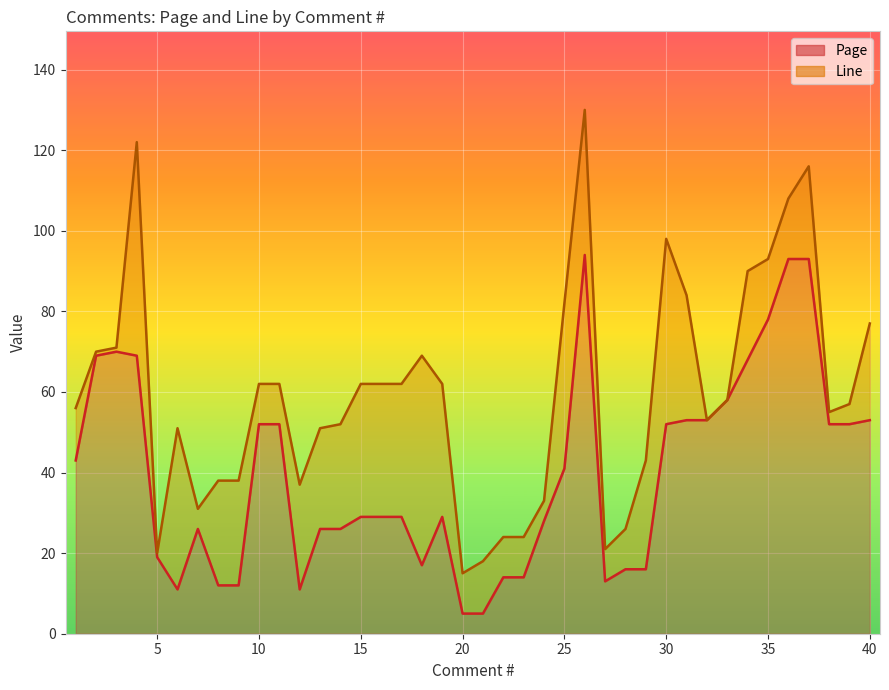

Where is the first local maximum?

3